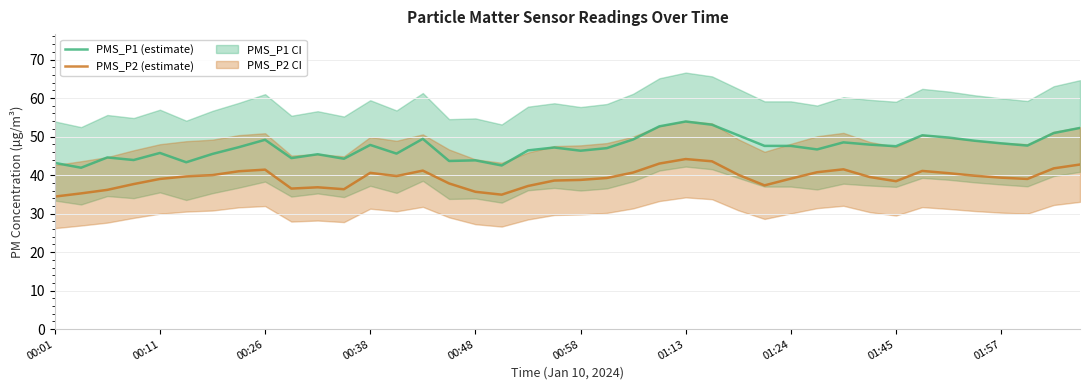

Which series has the widest spread of values?

PMS_P1